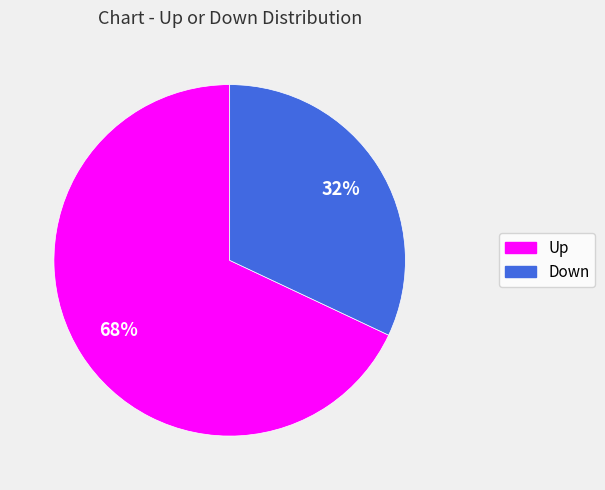

To the nearest percent, what is the average slice percentage?

50%